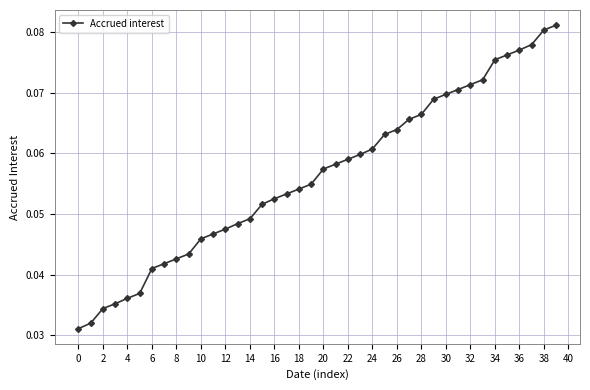

True or false: there are more than 0 points higher than both neighbors.

False